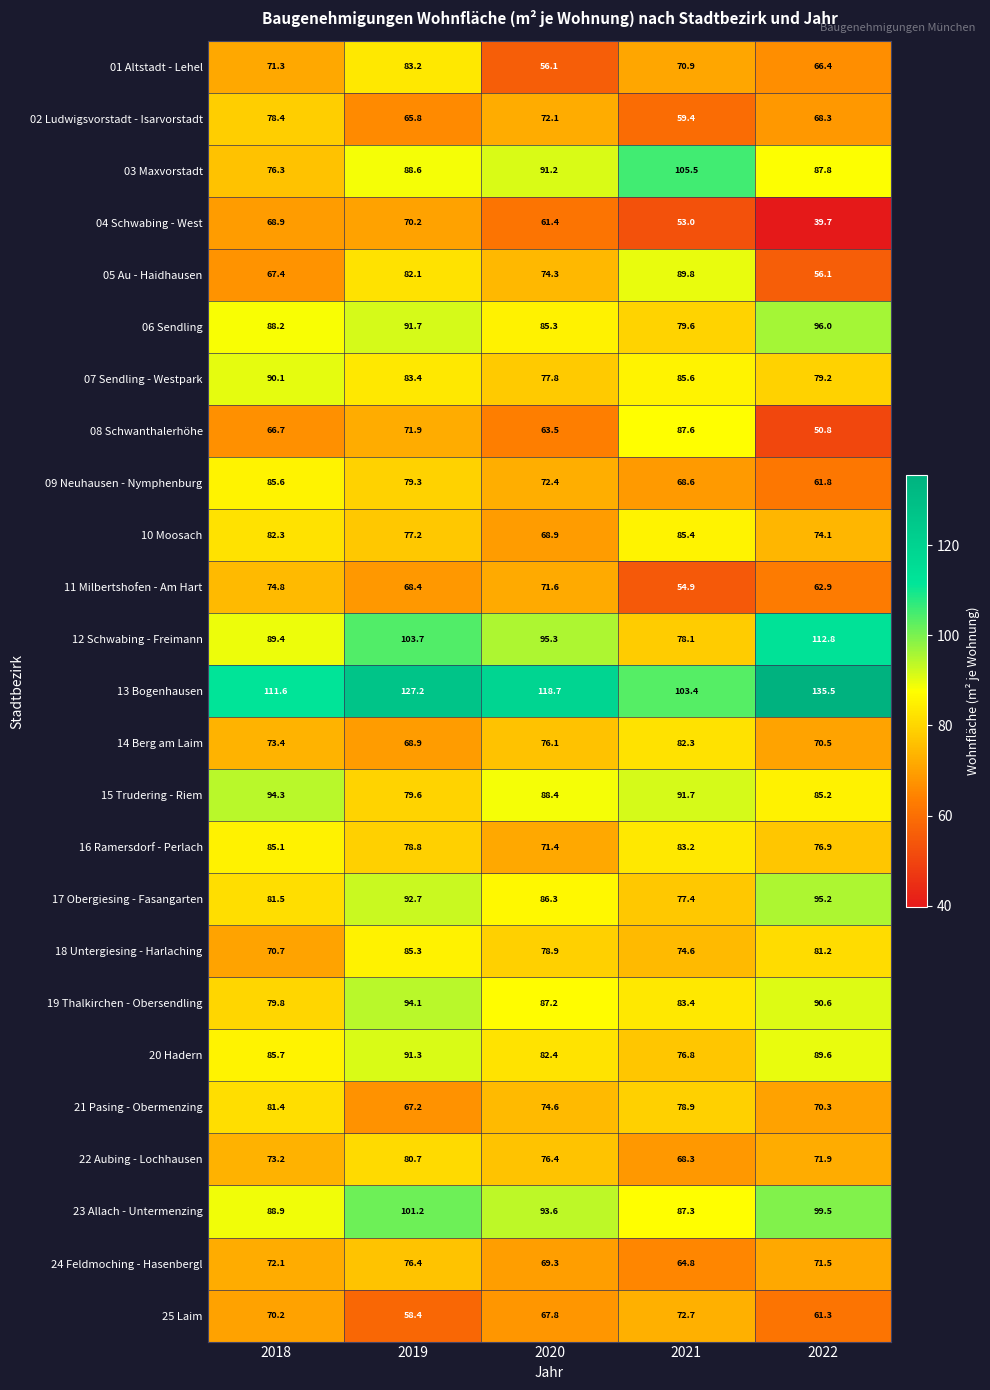

What is the sum of all 02 Ludwigsvorstadt - Isarvorstadt values?

344.0